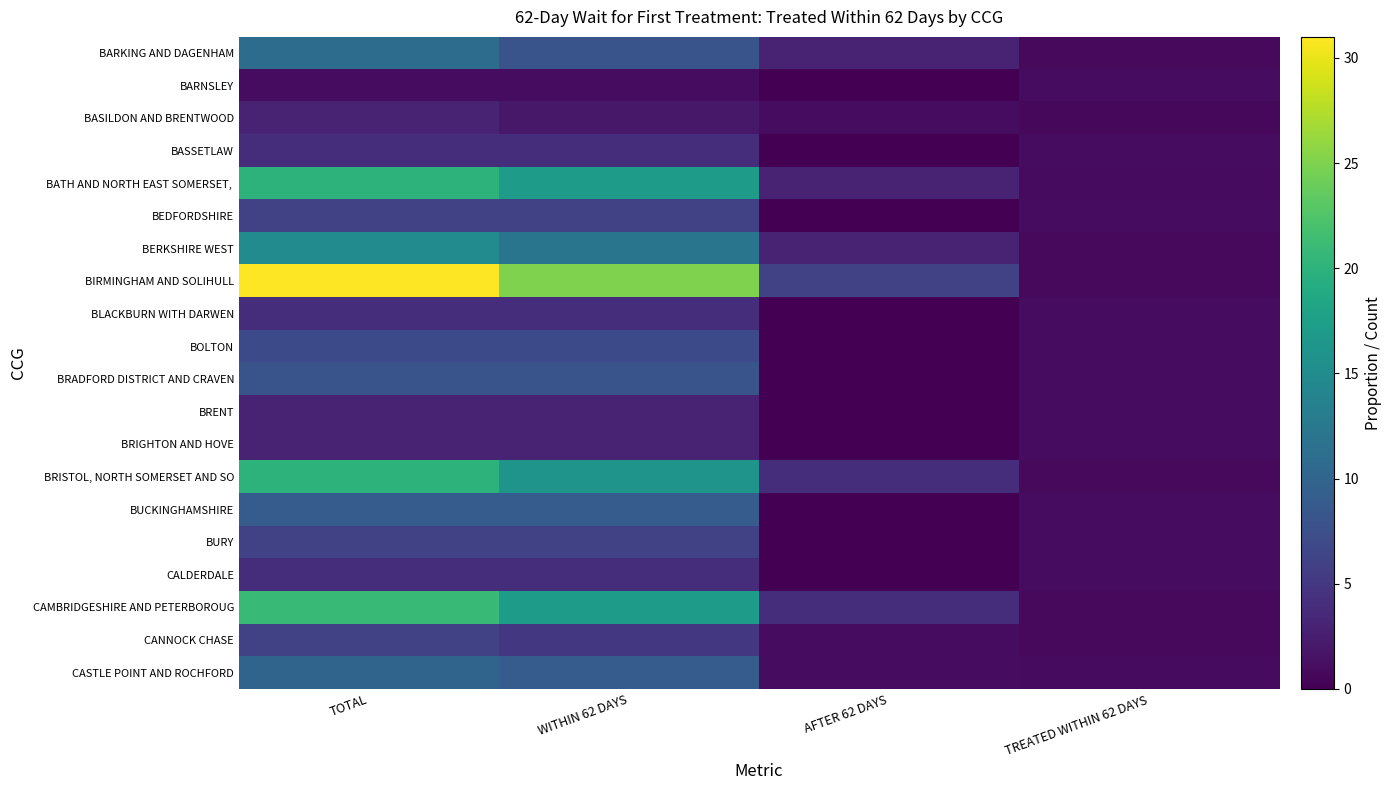

Which has a higher value, AFTER 62 DAYS or TREATED WITHIN 62 DAYS?

AFTER 62 DAYS